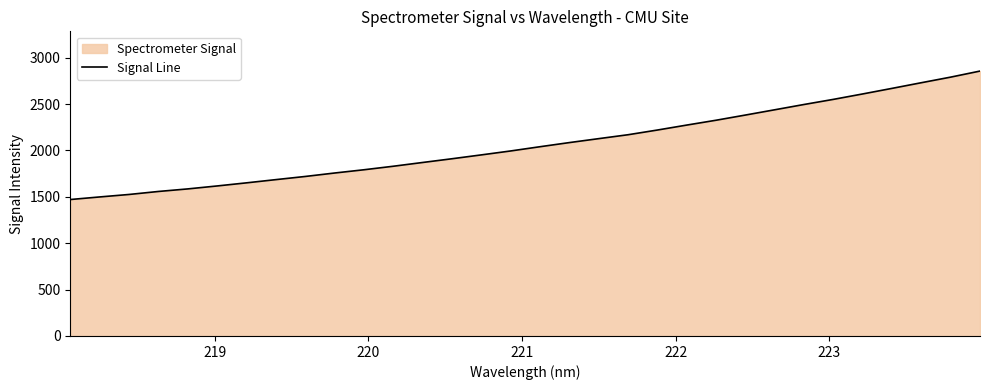

What is the maximum value shown in the chart?

2854.9